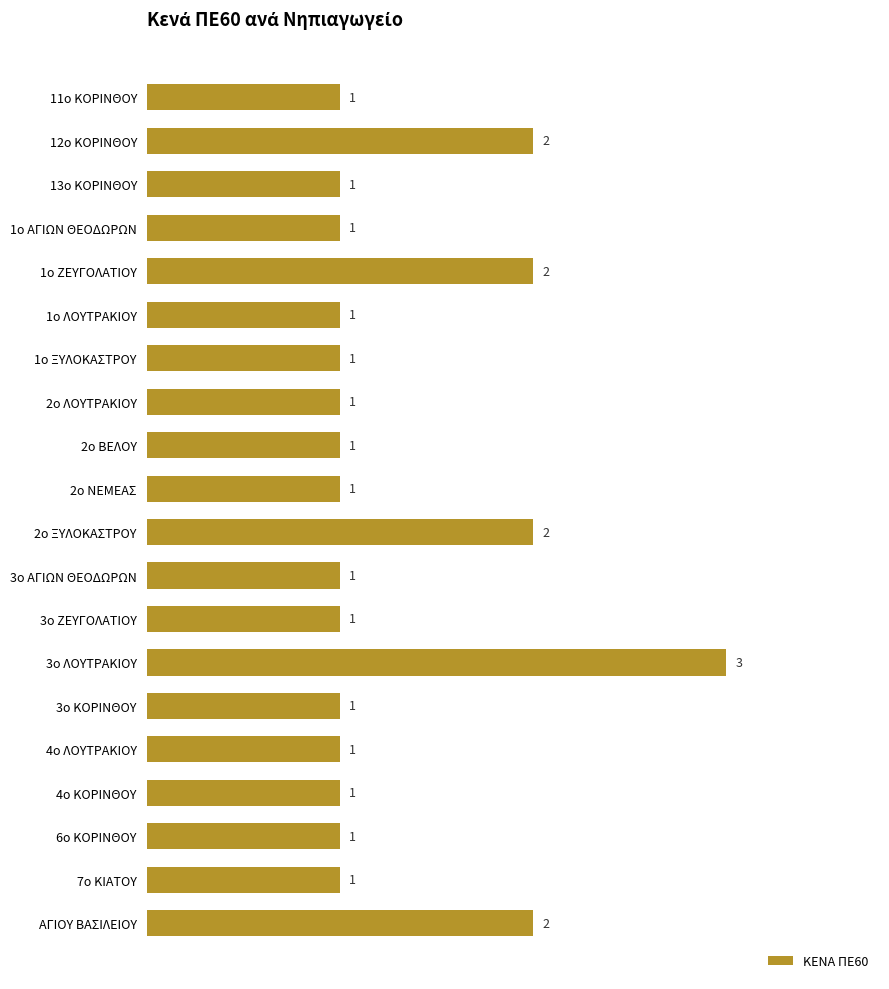

What is the difference between the maximum and minimum values?

2